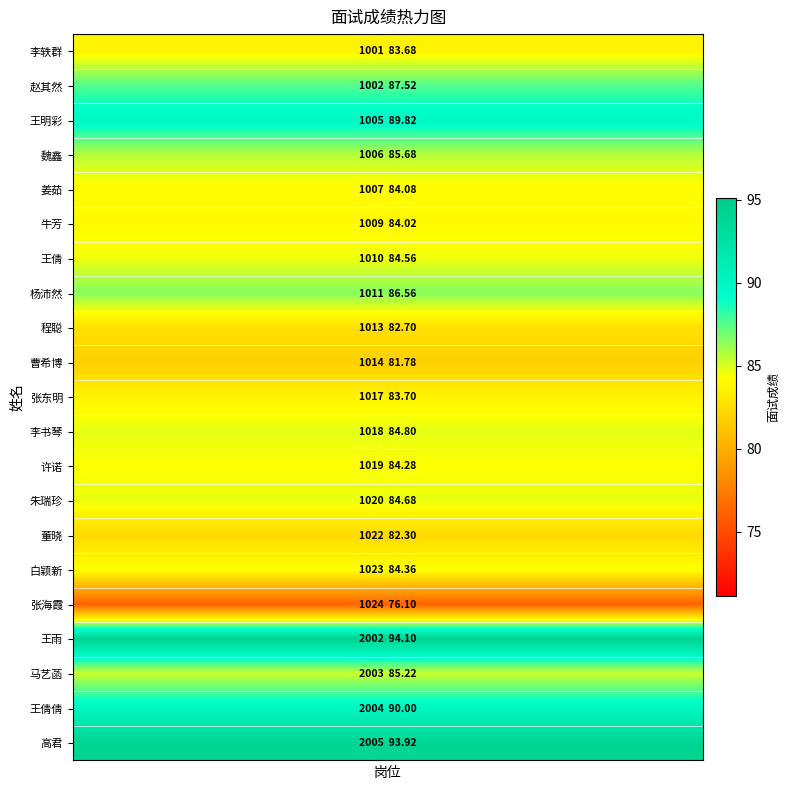

Reading right to left, transcribe all the data shown in this chart.

李轶群: 83.7	83.7	83.7	83.7
赵其然: 87.5	87.5	87.5	87.5
王明彩: 89.8	89.8	89.8	89.8
魏鑫: 85.7	85.7	85.7	85.7
姜茹: 84.1	84.1	84.1	84.1
牛芳: 84.0	84.0	84.0	84.0
王倩: 84.6	84.6	84.6	84.6
杨沛然: 86.6	86.6	86.6	86.6
程聪: 82.7	82.7	82.7	82.7
曹希博: 81.8	81.8	81.8	81.8
张东明: 83.7	83.7	83.7	83.7
李书琴: 84.8	84.8	84.8	84.8
许诺: 84.3	84.3	84.3	84.3
朱瑞珍: 84.7	84.7	84.7	84.7
董晓: 82.3	82.3	82.3	82.3
白颖新: 84.4	84.4	84.4	84.4
张海霞: 76.1	76.1	76.1	76.1
王雨: 94.1	94.1	94.1	94.1
马艺菡: 85.2	85.2	85.2	85.2
王倩倩: 90.0	90.0	90.0	90.0
高君: 93.9	93.9	93.9	93.9